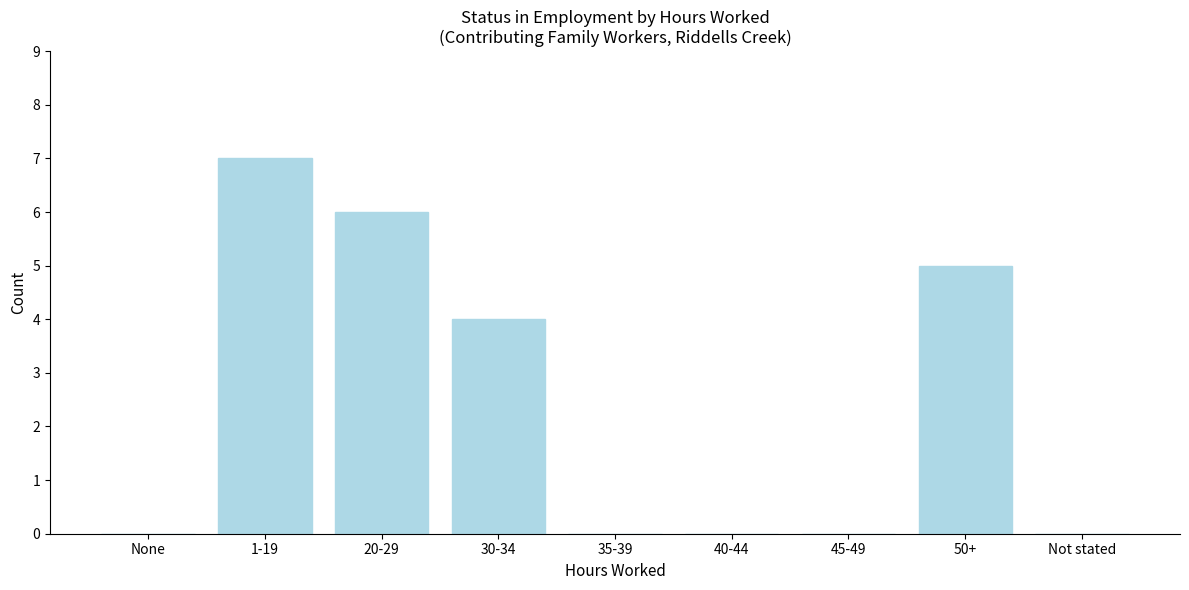

Reading right to left, what are all the values shown in this chart?

Not stated=0	50+=5	45-49=0	40-44=0	35-39=0	30-34=4	20-29=6	1-19=7	None=0